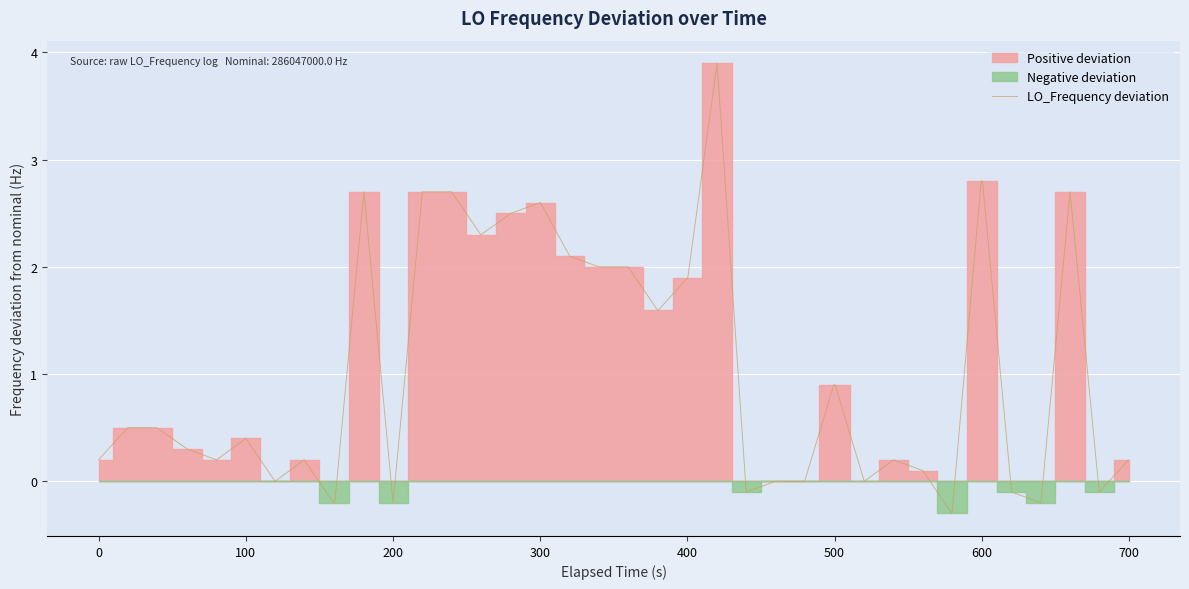

What is the lowest value of the LO_Frequency deviation series?

-0.3